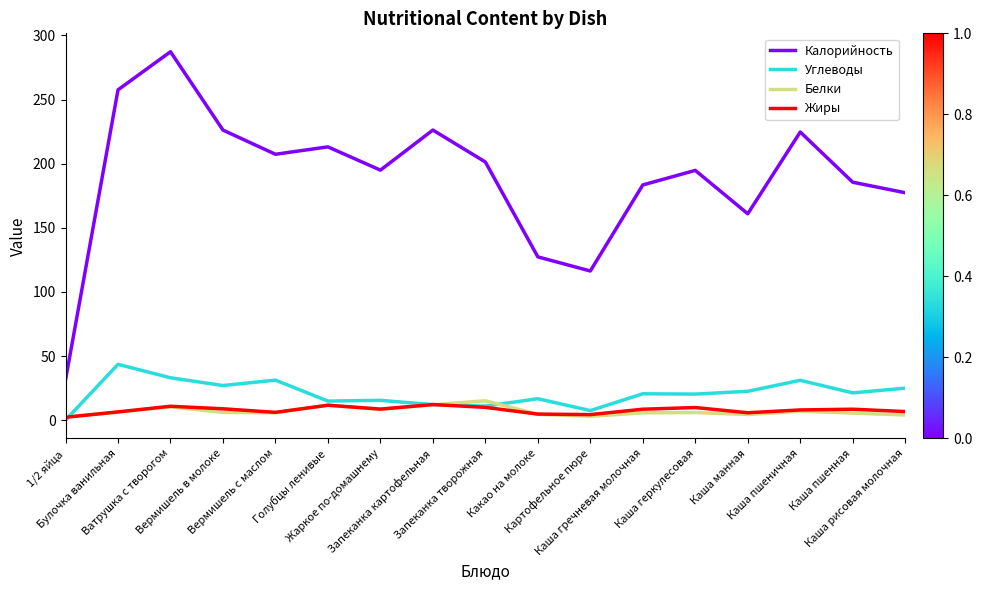

True or false: Белки and Жиры intersect in this chart.

True